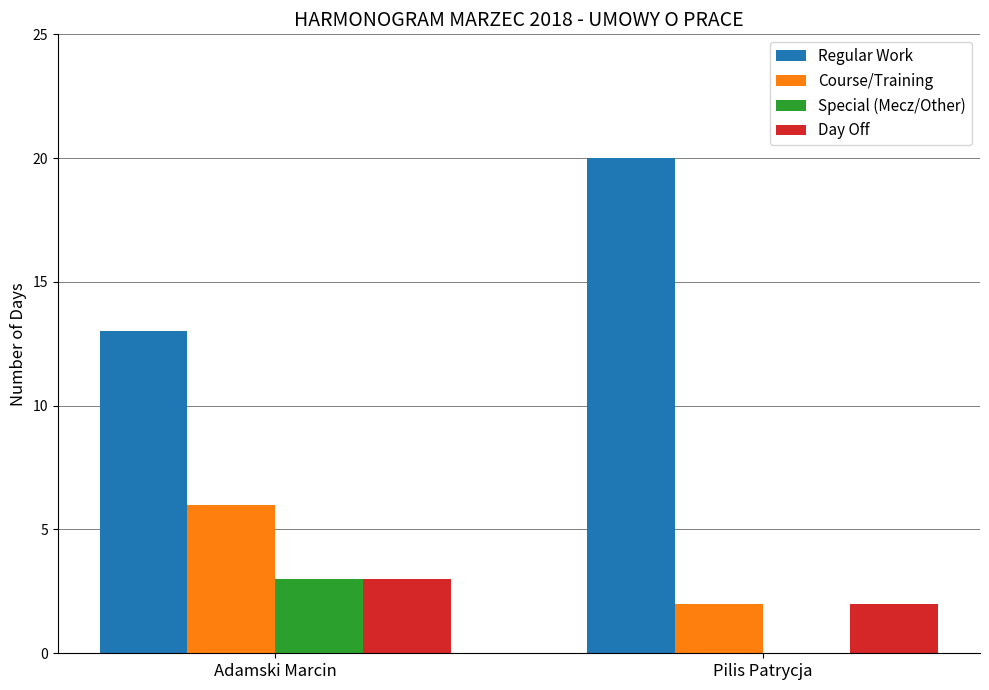

Reading left to right, list all the values displayed in this chart.

Regular Work: Adamski Marcin=13	Pilis Patrycja=20
Course/Training: Adamski Marcin=6	Pilis Patrycja=2
Special (Mecz/Other): Adamski Marcin=3	Pilis Patrycja=0
Day Off: Adamski Marcin=3	Pilis Patrycja=2